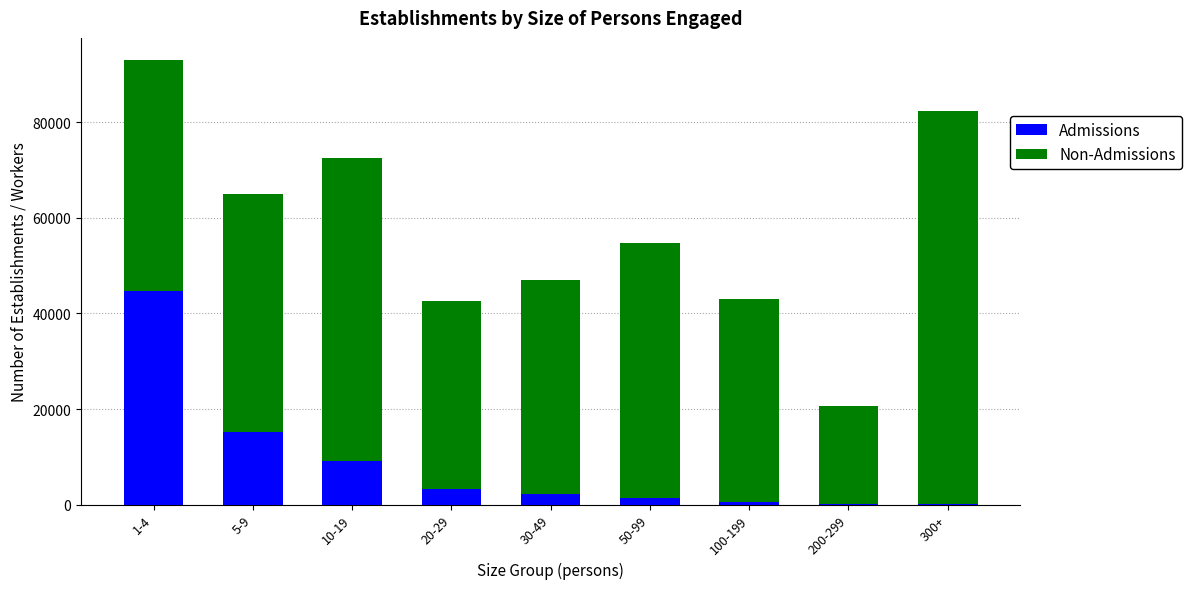

How many categories are shown in the chart?

9